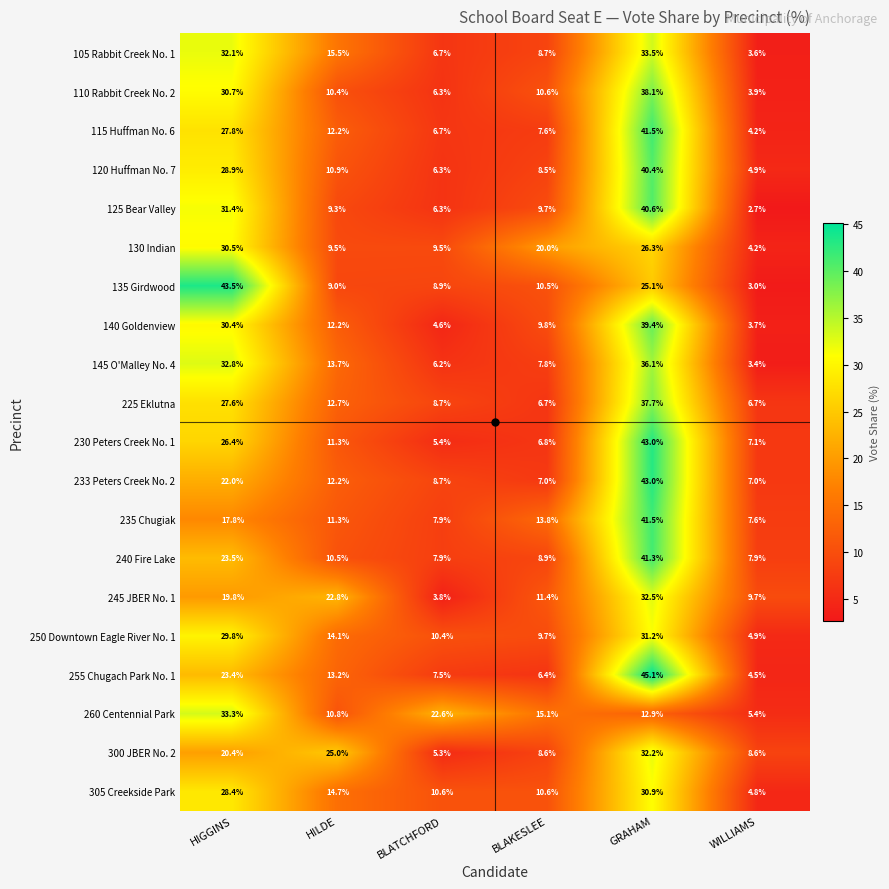

Is it true that 260 Centennial Park equals 22.3 at BLAKESLEE?

False